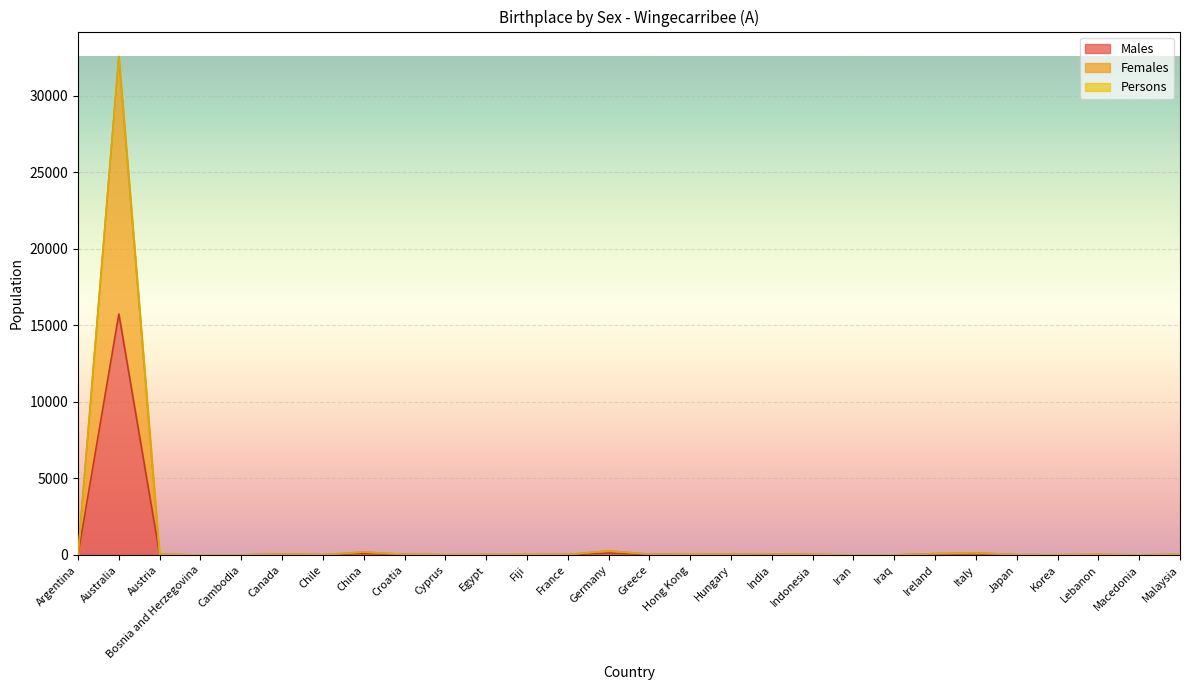

Which series has the largest total across all categories?

Females